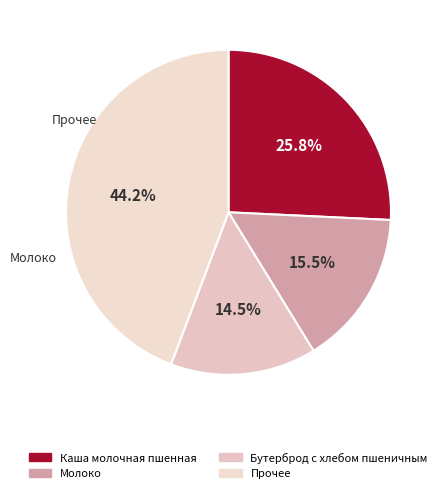

Count the number of slices in the pie.

4